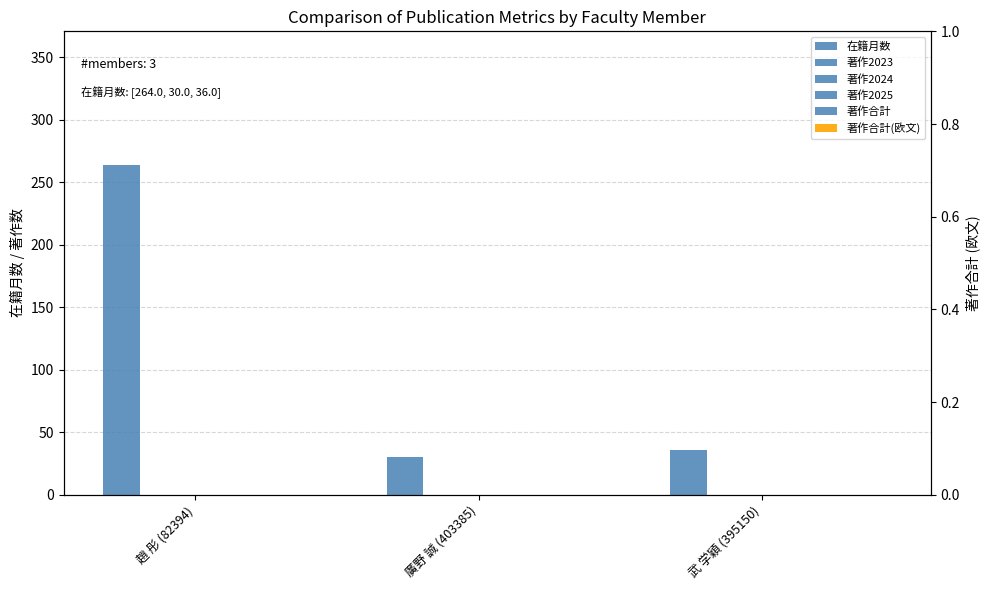

How many categories are shown in the chart?

3